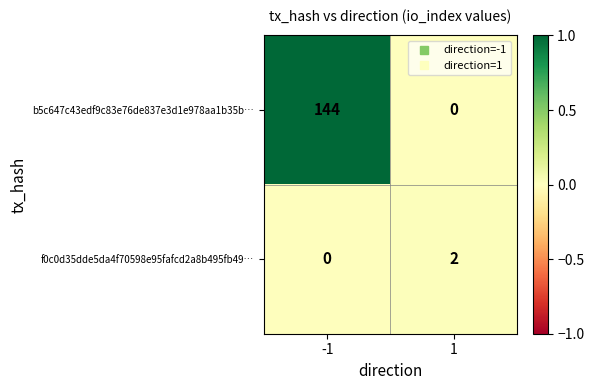

What is the total value across all series at -1?

144